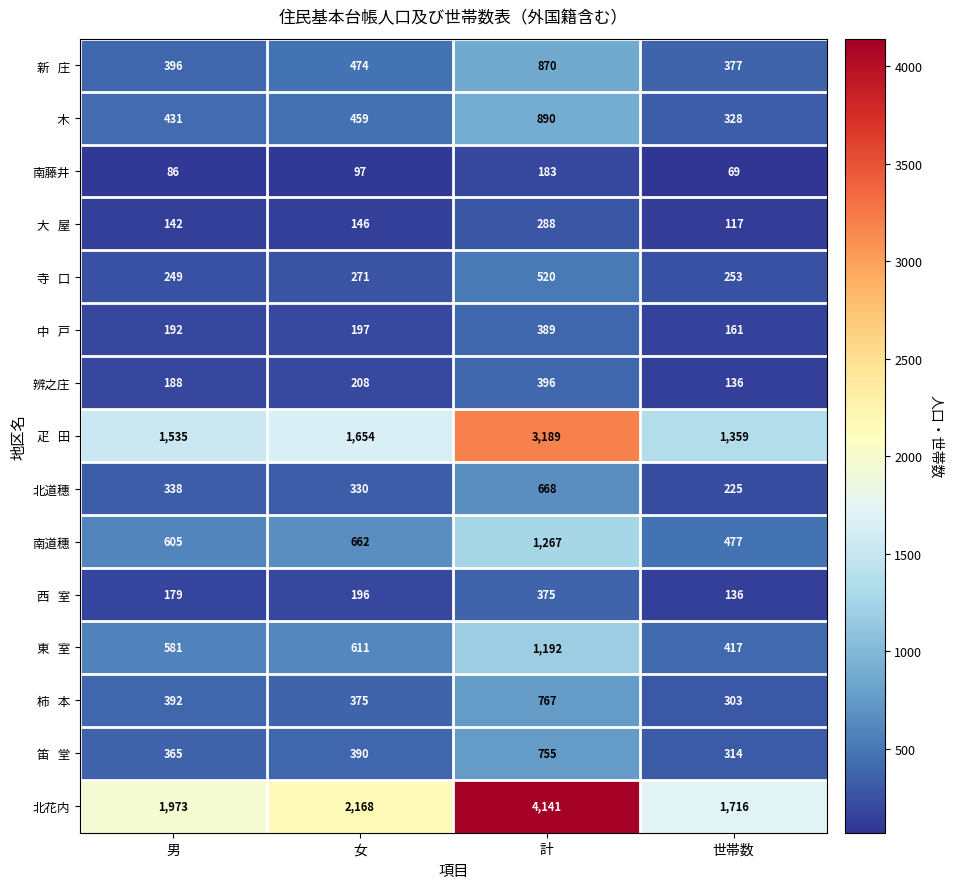

At which label is 北道穗 closest to 446?

男